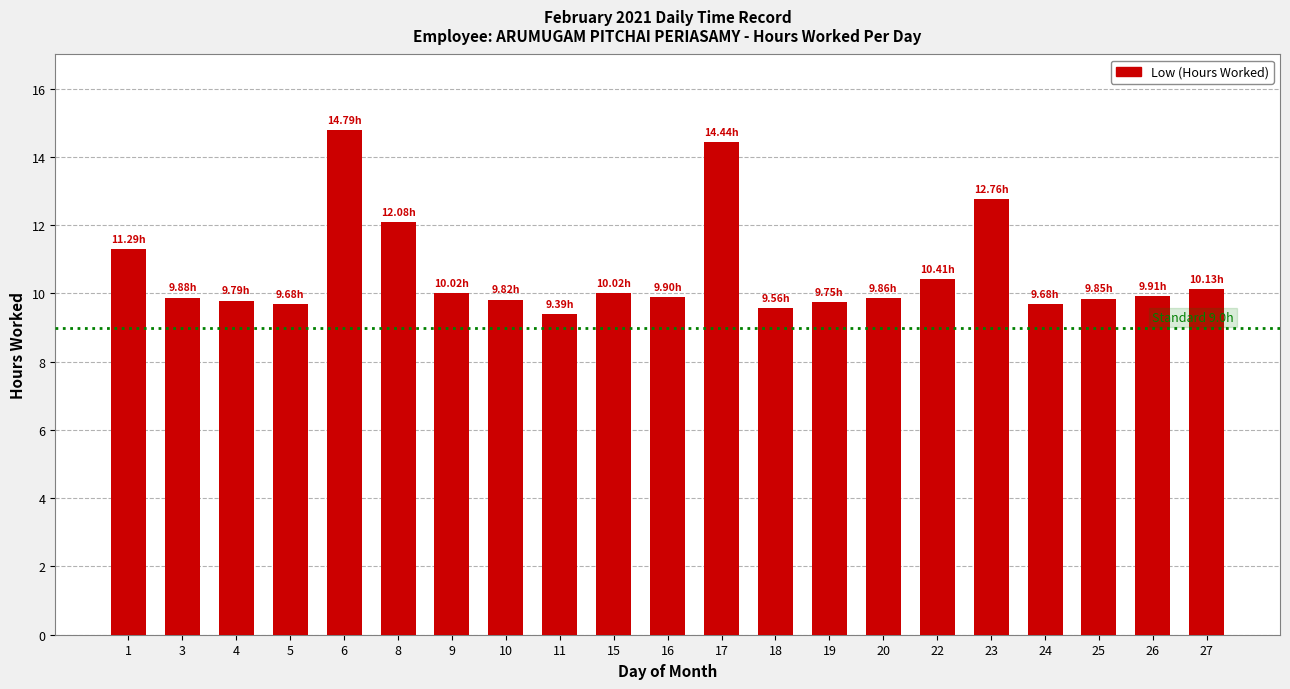

What is the average value?

10.6